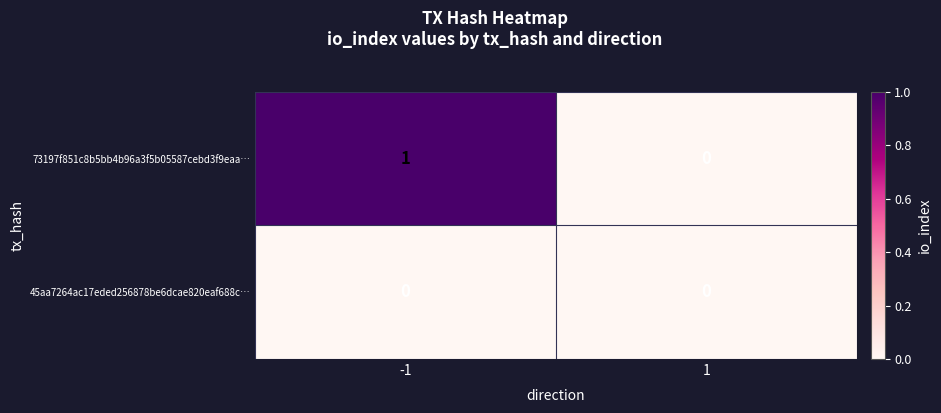

List the series in order of their overall mean, lowest first.

45aa7264ac17eded256878be6dcae820eaf688c…, 73197f851c8b5bb4b96a3f5b05587cebd3f9eaa…